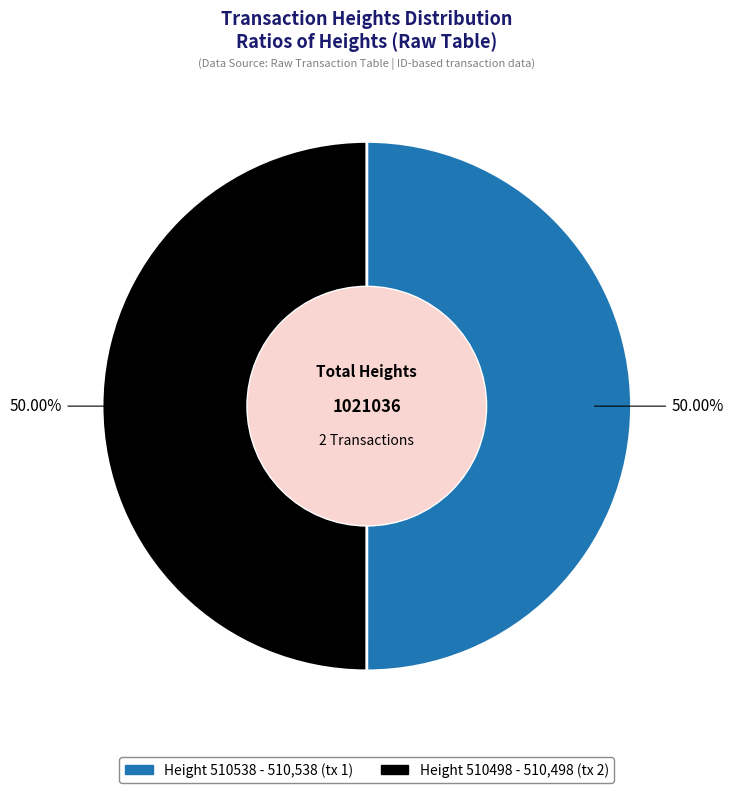

Count the number of slices in the pie.

2